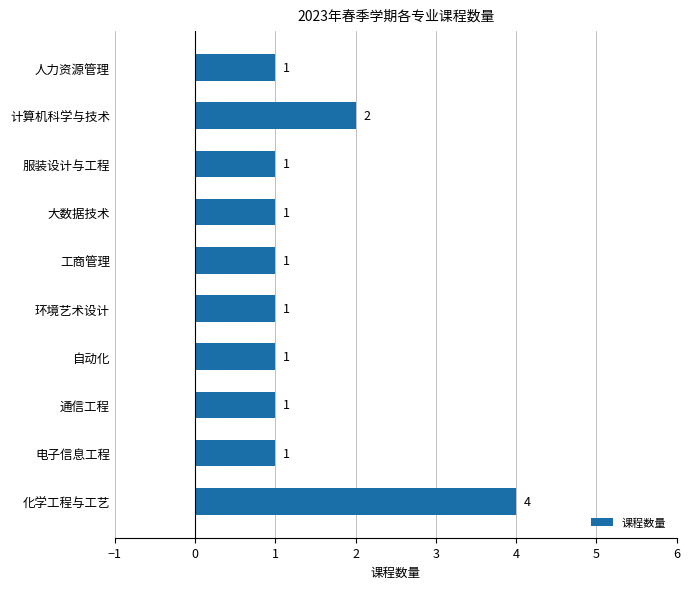

Count the number of data series in this chart.

1